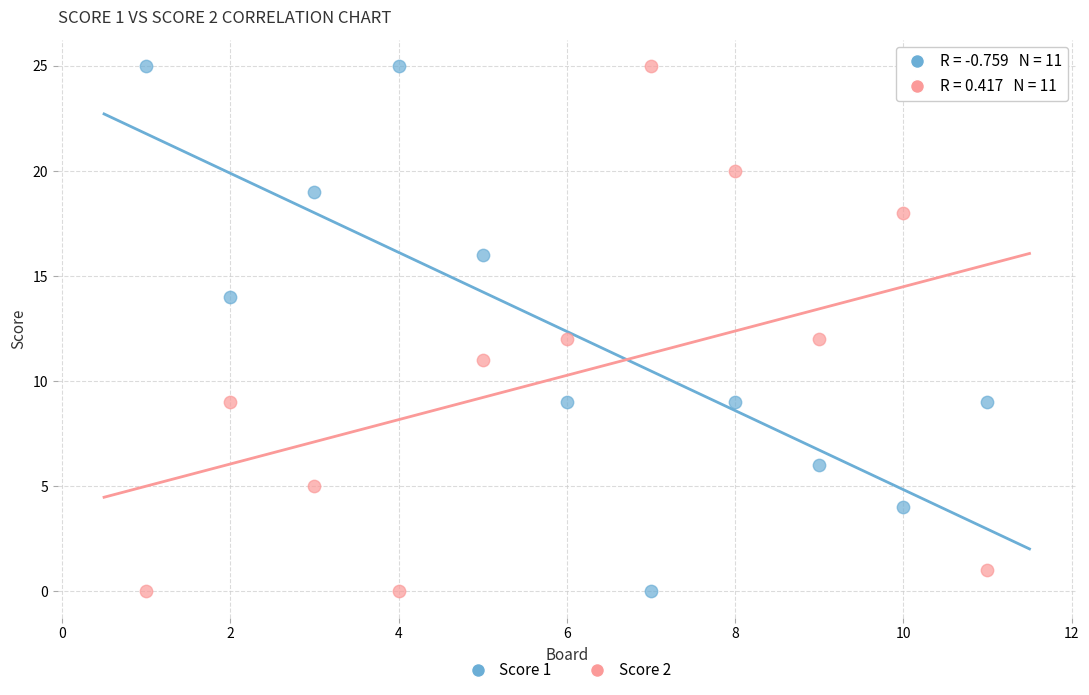

What is the X range (max minus min) for the scatter plot?

10